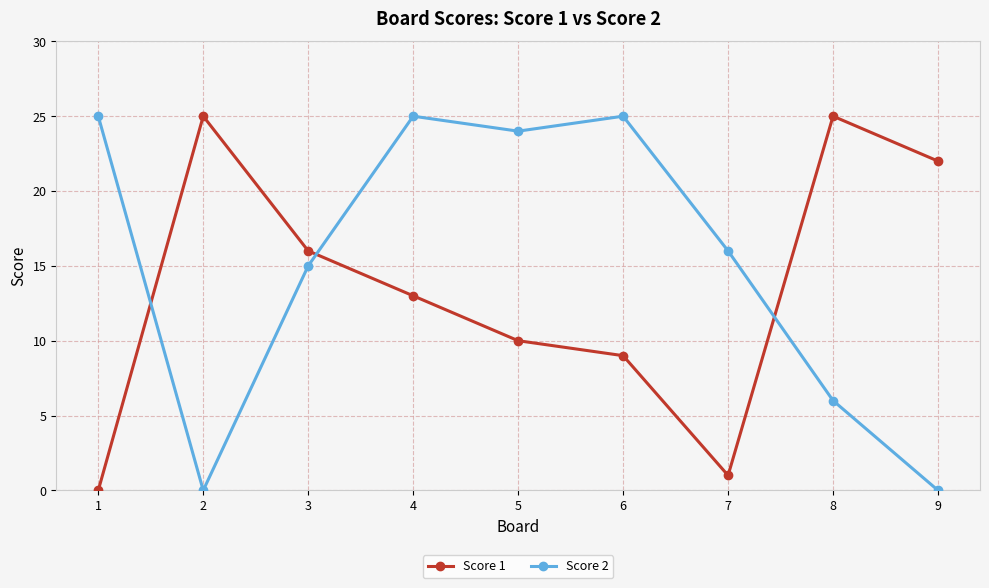

How many lines are shown in the chart?

2